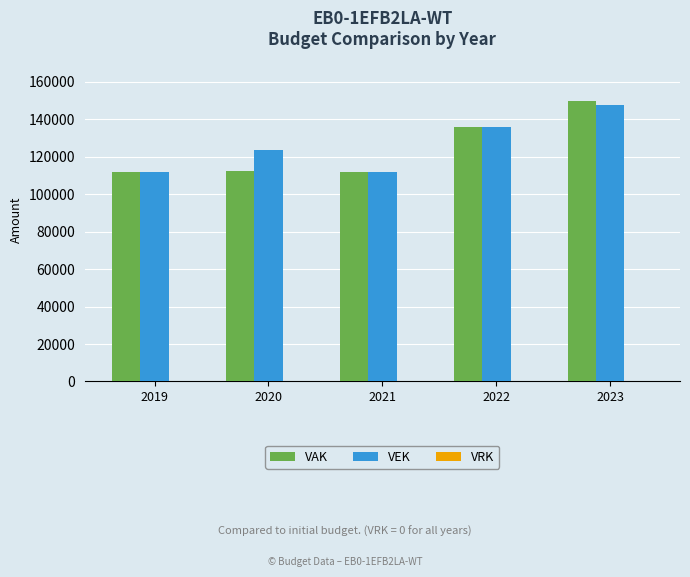

The VAK series shows 92555 at 2022. True or false?

False